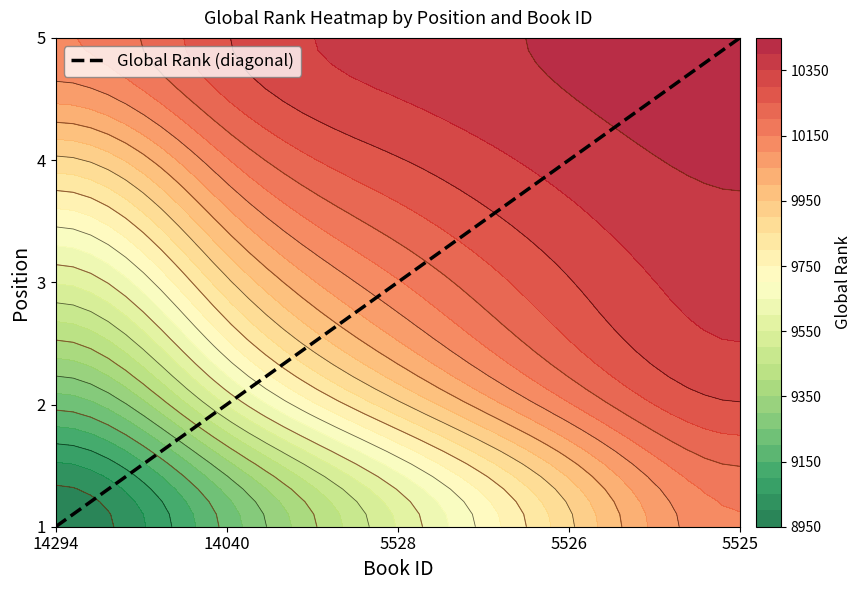

How many values exceed 19?

3